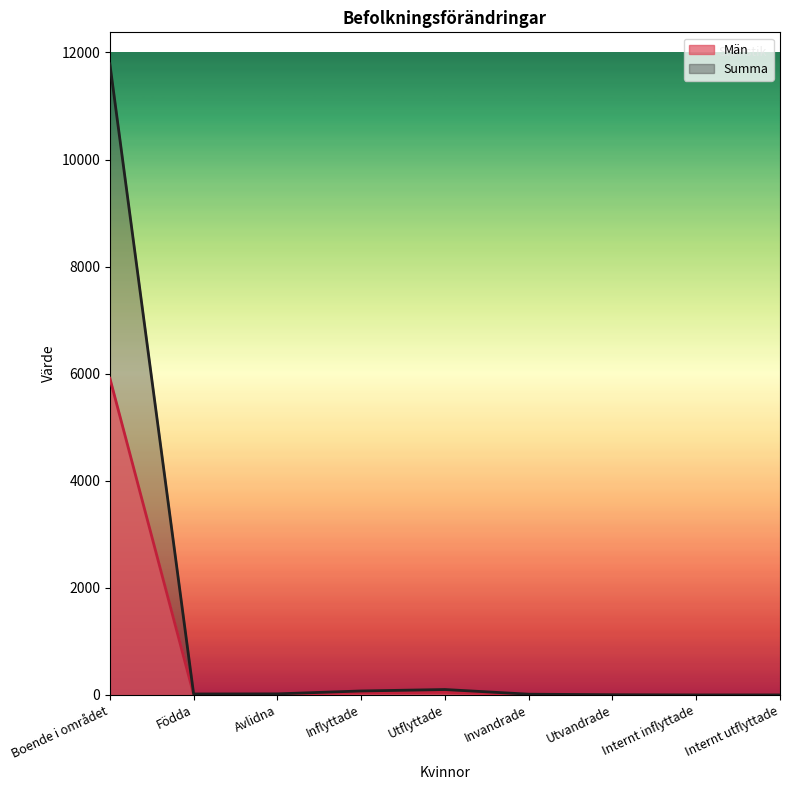

How many values in the Summa series are below 18?

4